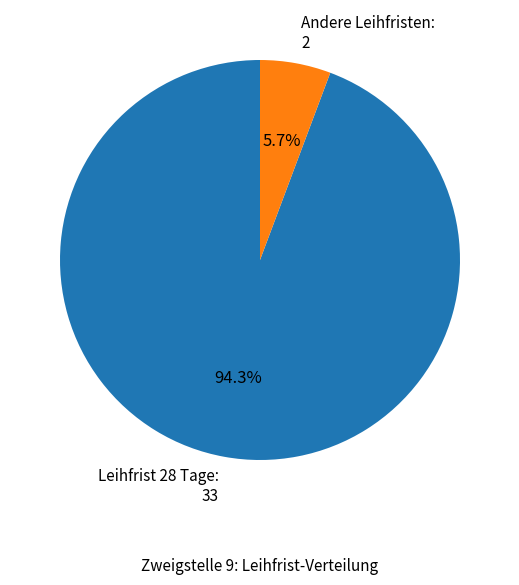

Between Andere Leihfristen: 2 and Leihfrist 28 Tage: 33, which is larger?

Leihfrist 28 Tage: 33